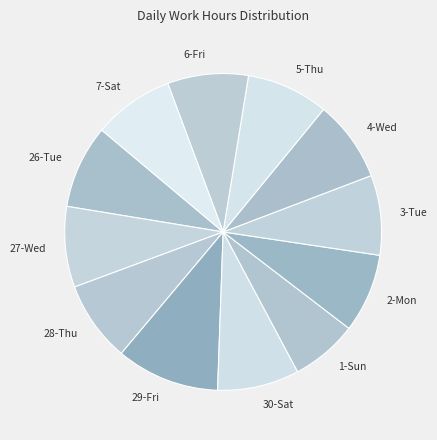

Which has a higher value, 1-Sun or 7-Sat?

7-Sat